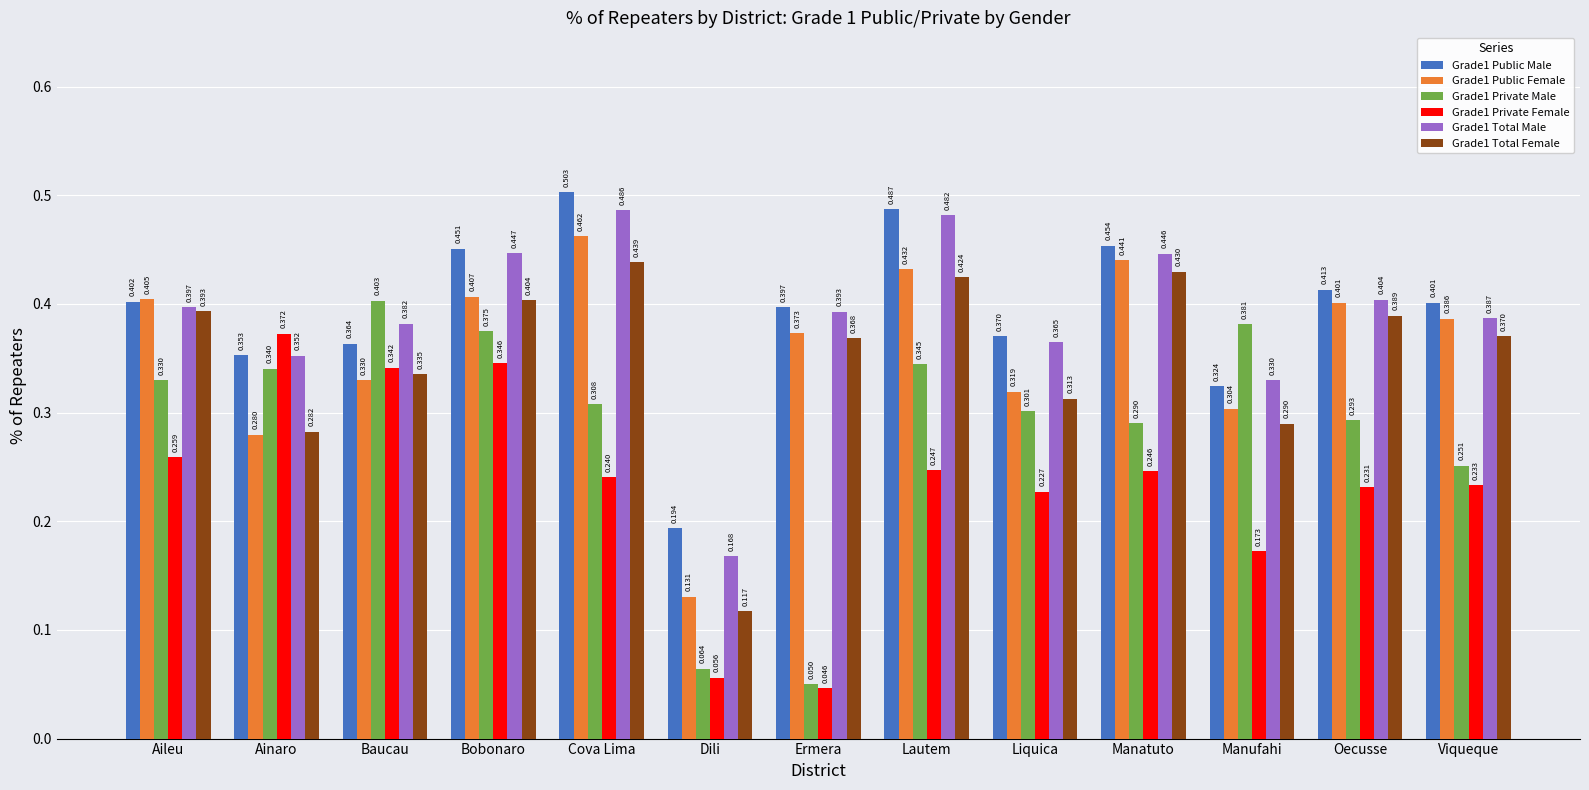

The value of Grade1 Total Female at Manufahi is 0.3. True or false?

True